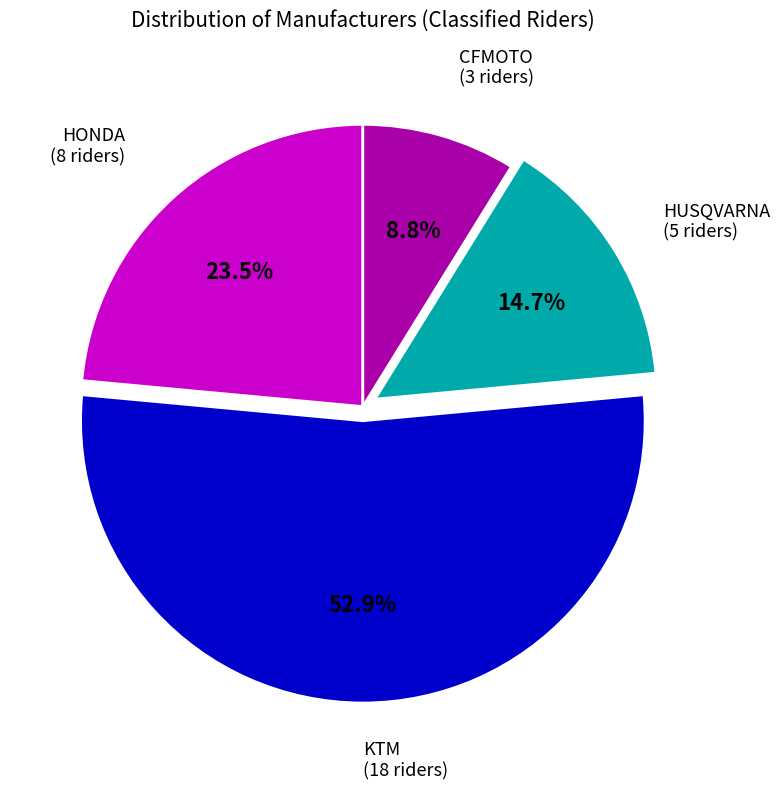

Does any single category account for the majority?

Yes